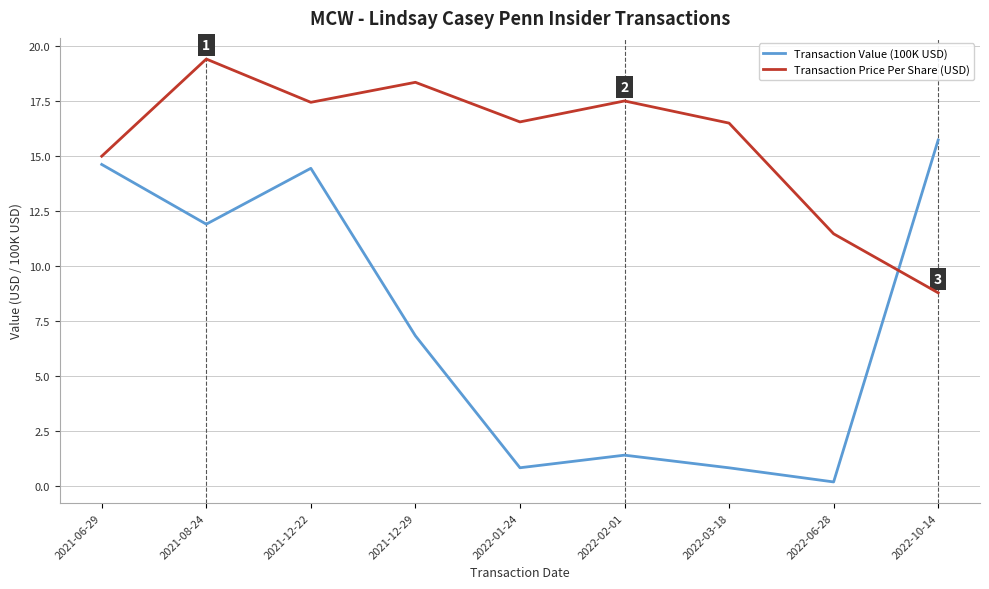

Which series ends up on top after the final intersection of Transaction Price Per Share (USD) and Transaction Value (100K USD)?

Transaction Value (100K USD)